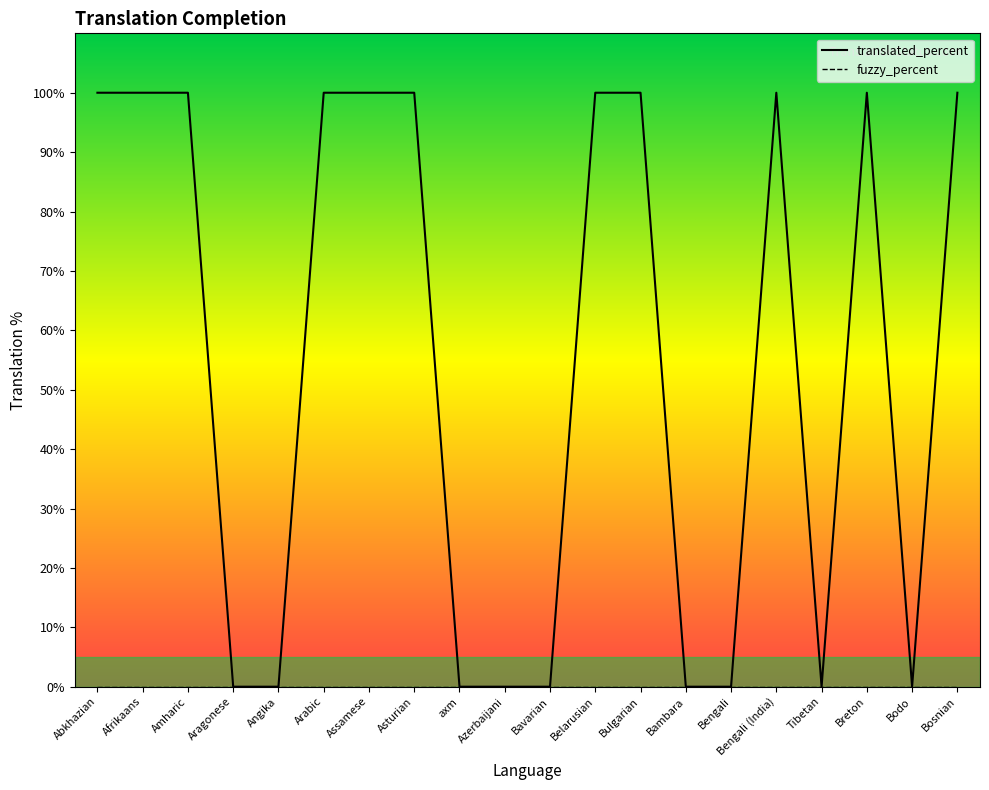

At how many categories does at least one series exceed 37?

11